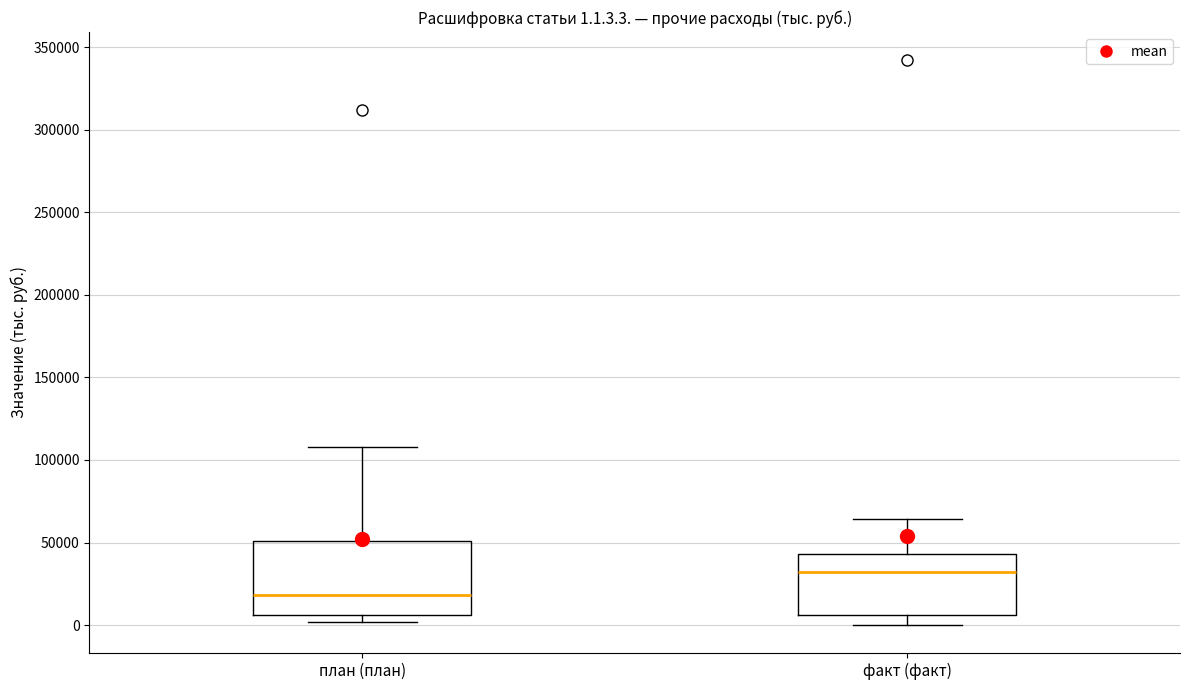

Which box has the lowest median line?

план (план)